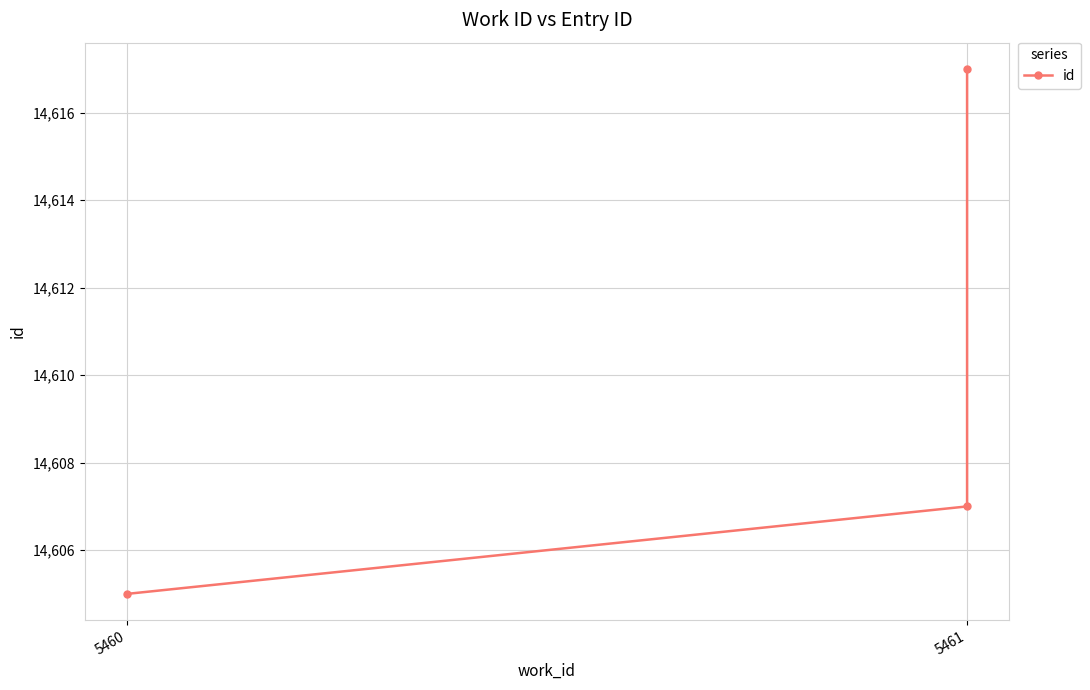

Reading right to left, list all the values displayed in this chart.

14617	14607	14605